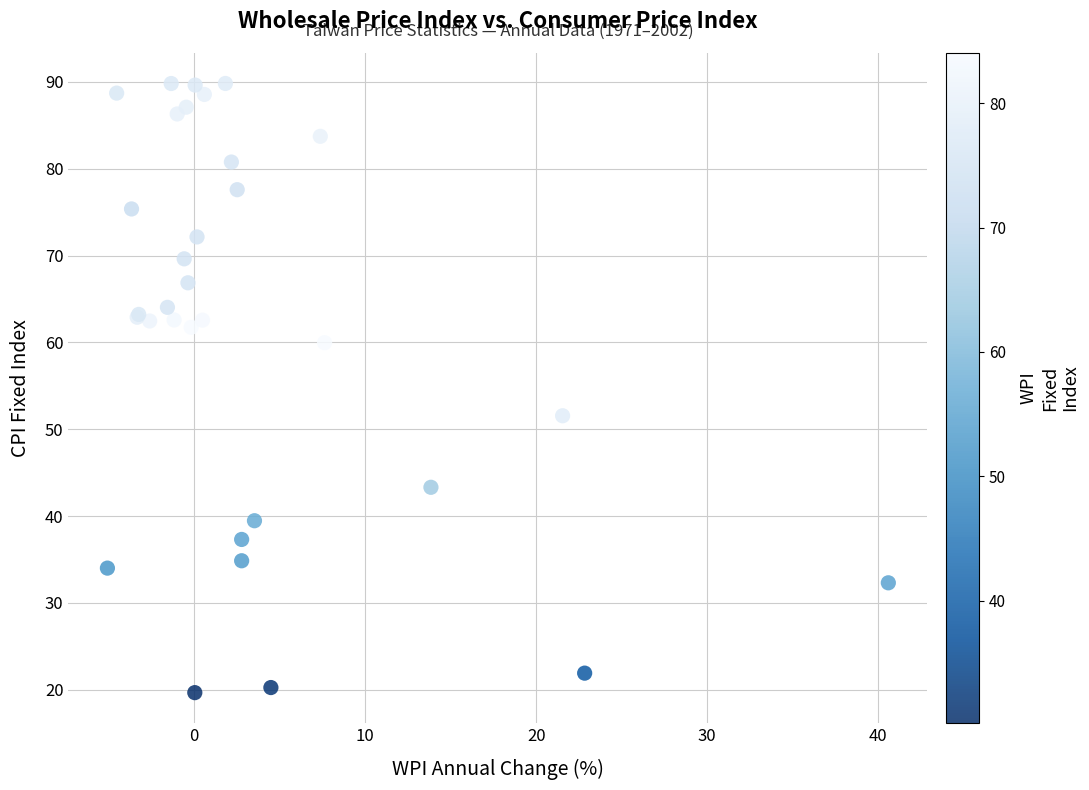

What Y value in the scatter plot is closest to 54?

51.6